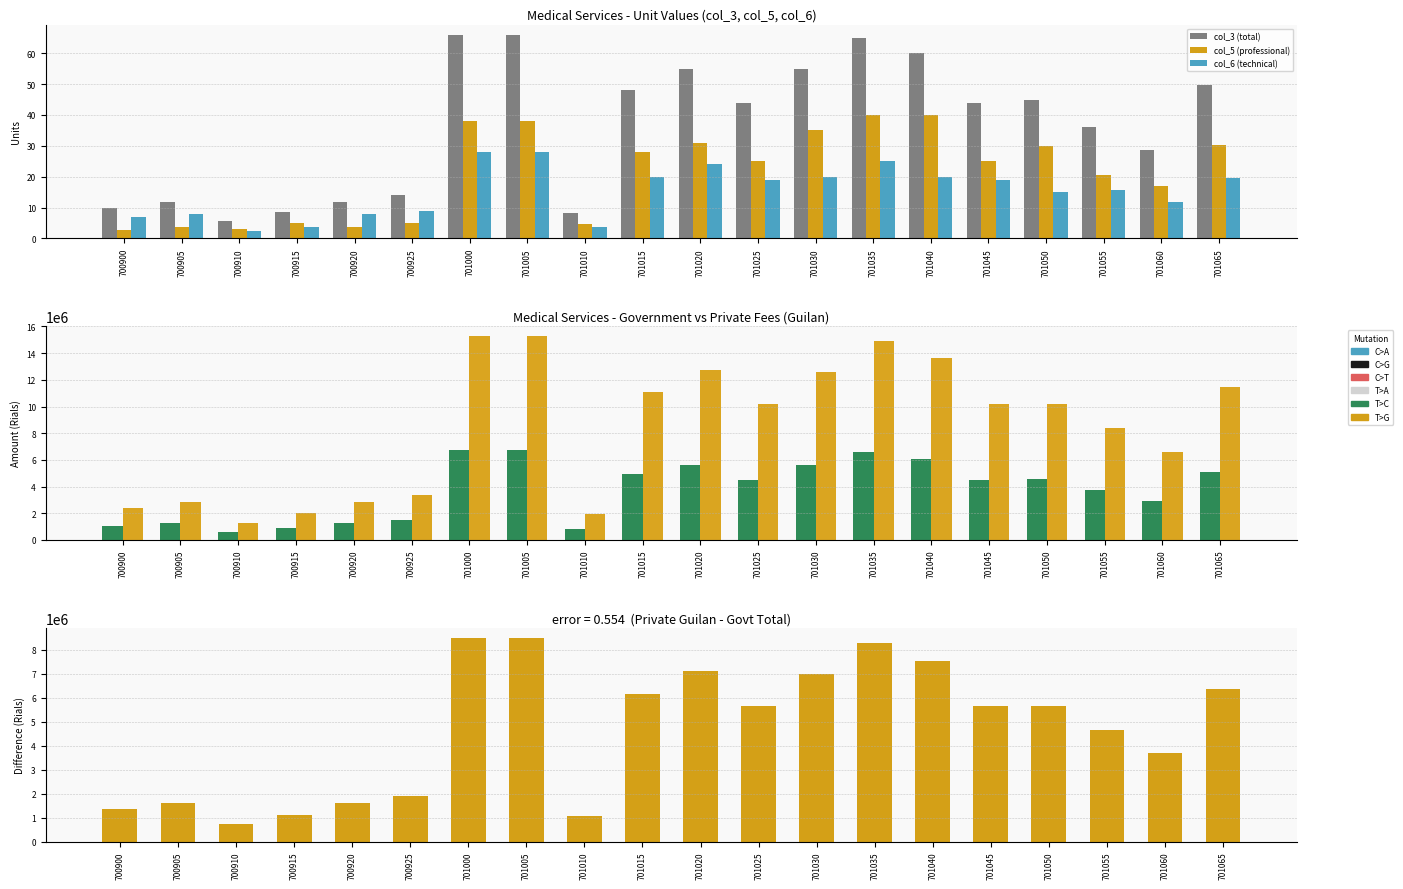

Is it true that col_12 (private Guilan) equals 419391.8 at 700910?

False